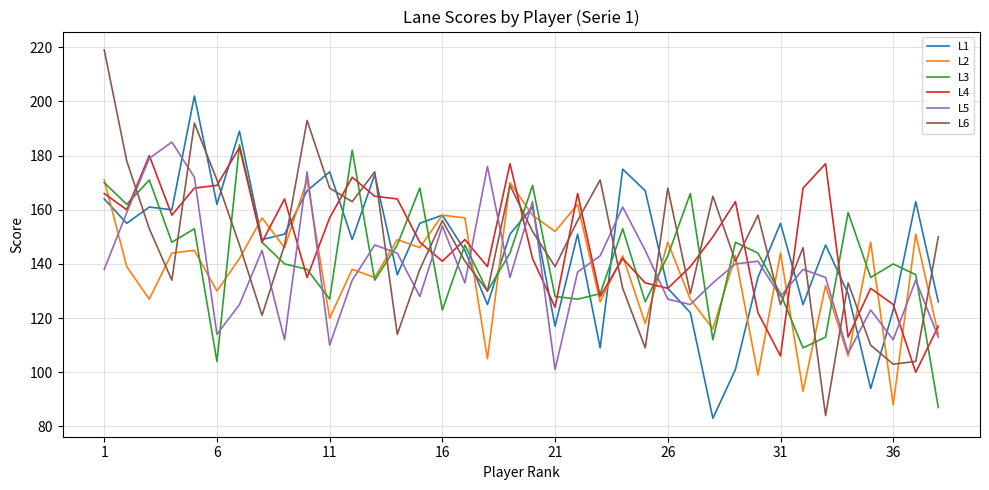

What is the minimum value shown in the chart?

83